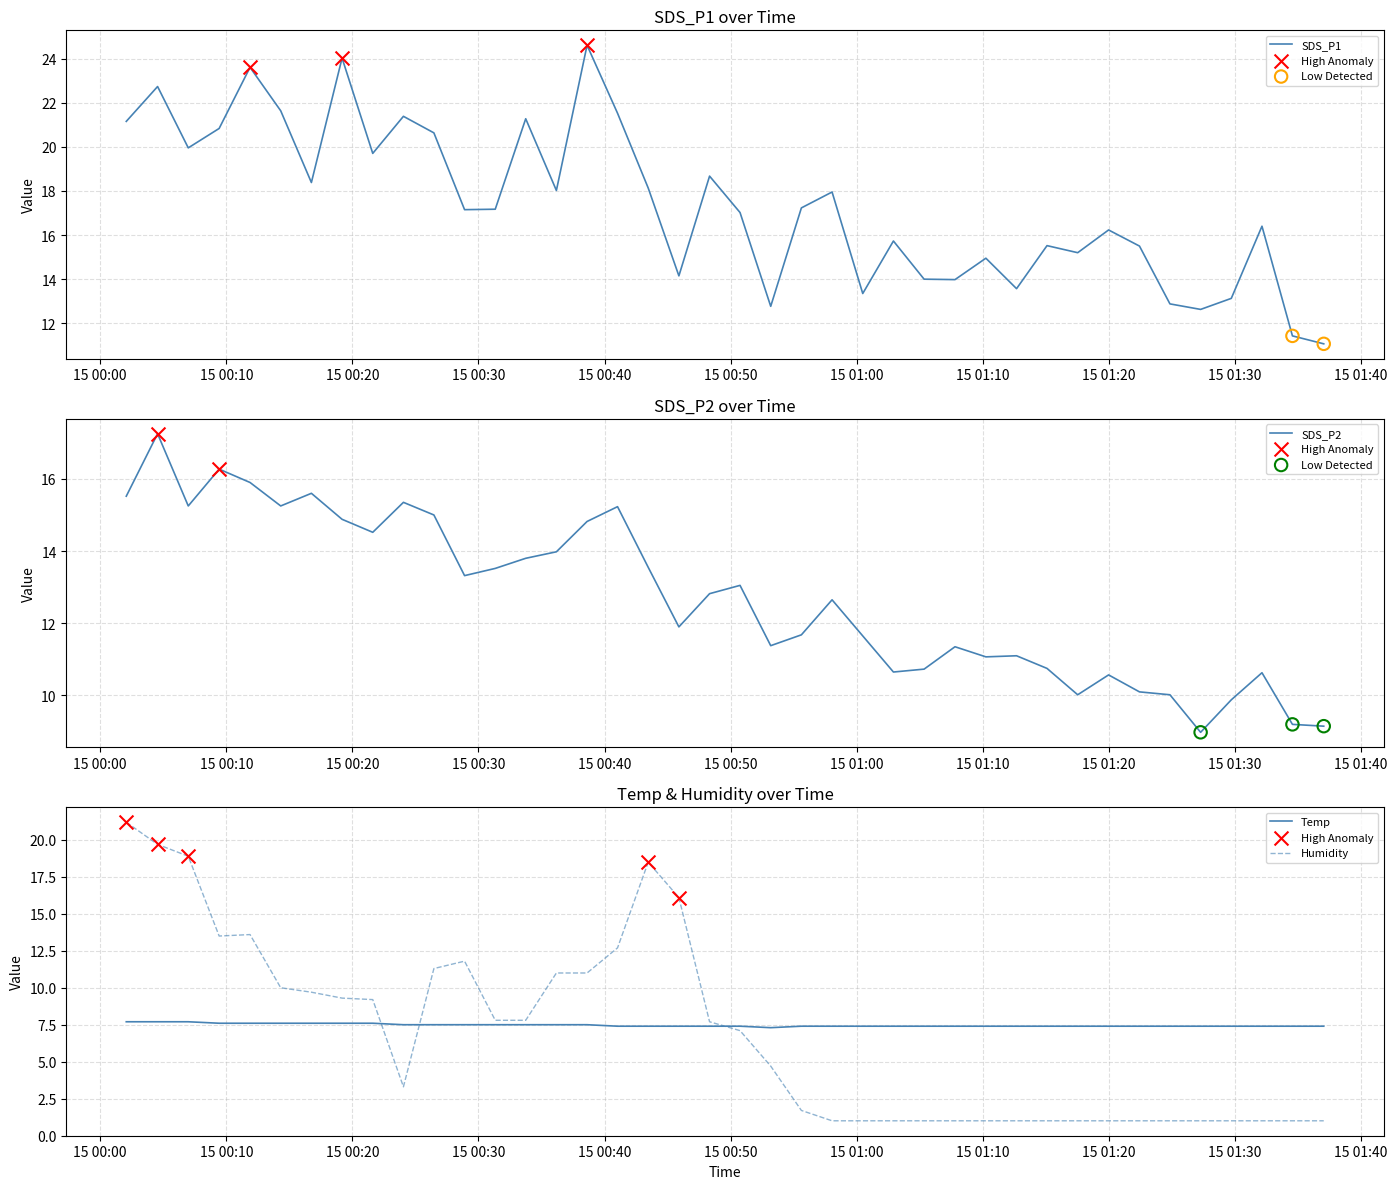

Is the value of SDS_P1 at 20 greater than the value of Temp at 18?

Yes